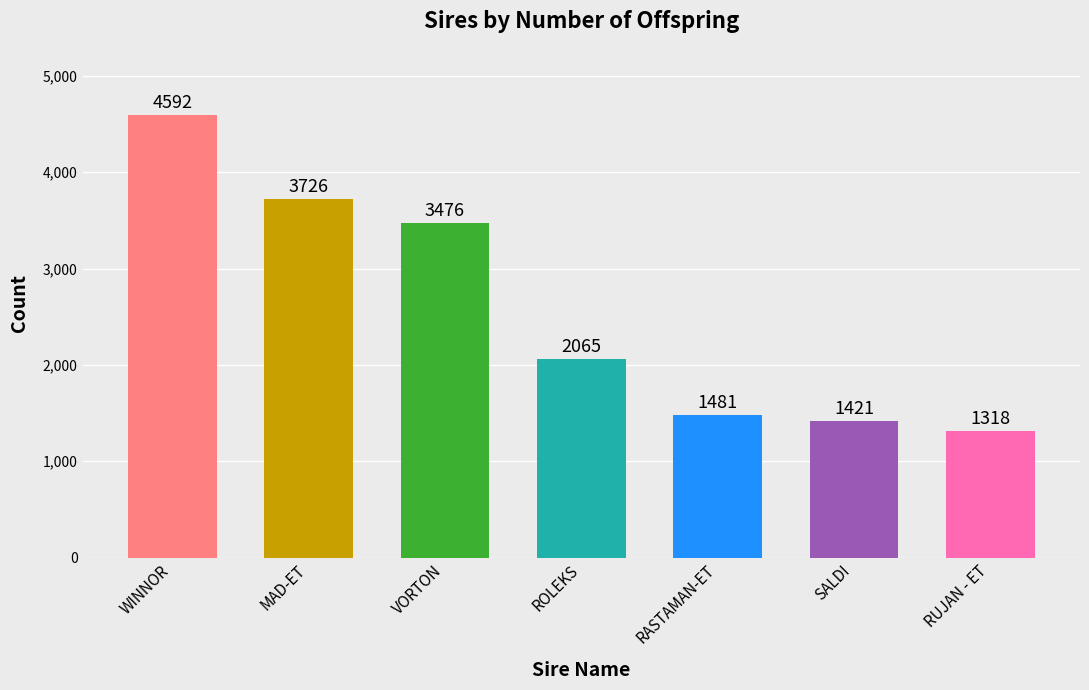

List the labels in order of value, largest first.

WINNOR, MAD-ET, VORTON, ROLEKS, RASTAMAN-ET, SALDI, RUJAN - ET